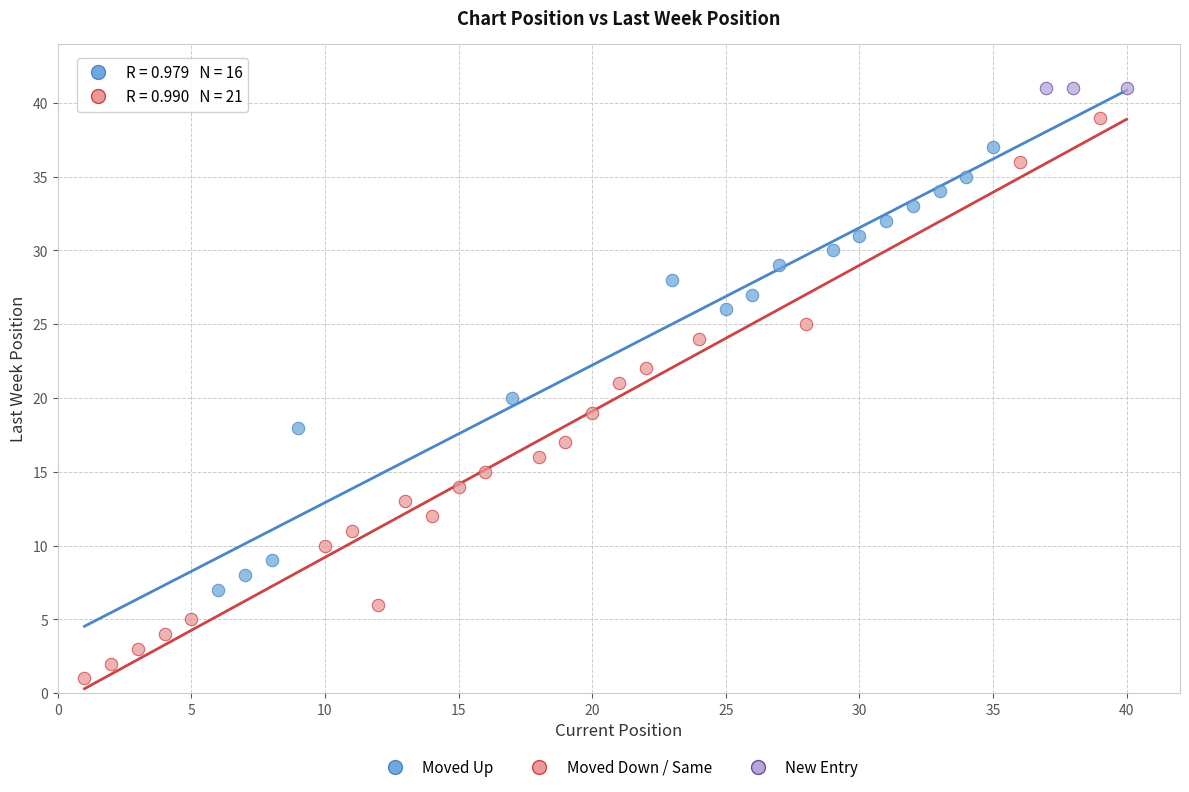

Which series reaches the minimum Y coordinate?

Moved Down / Same